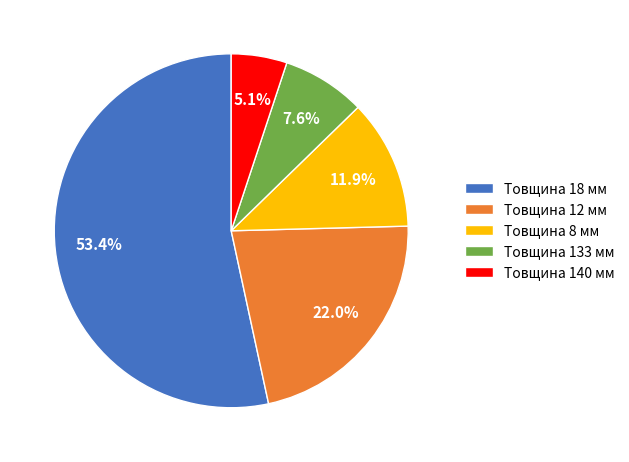

Combined, what portion of the pie is Товщина 12 мм and Товщина 8 мм?

33.9%